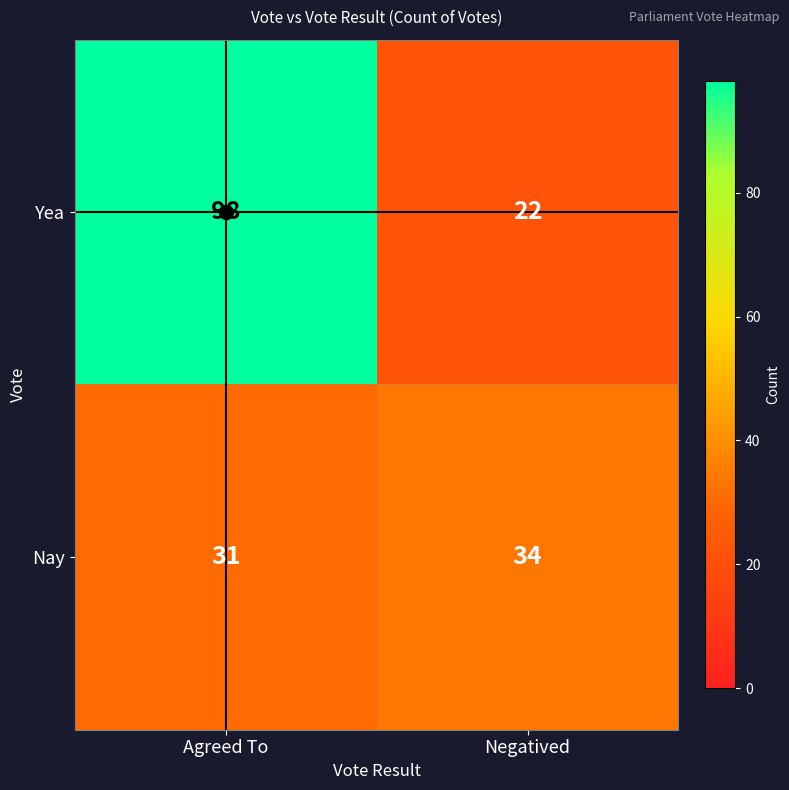

Between Agreed To and Negatived, which series saw the biggest shift?

Yea